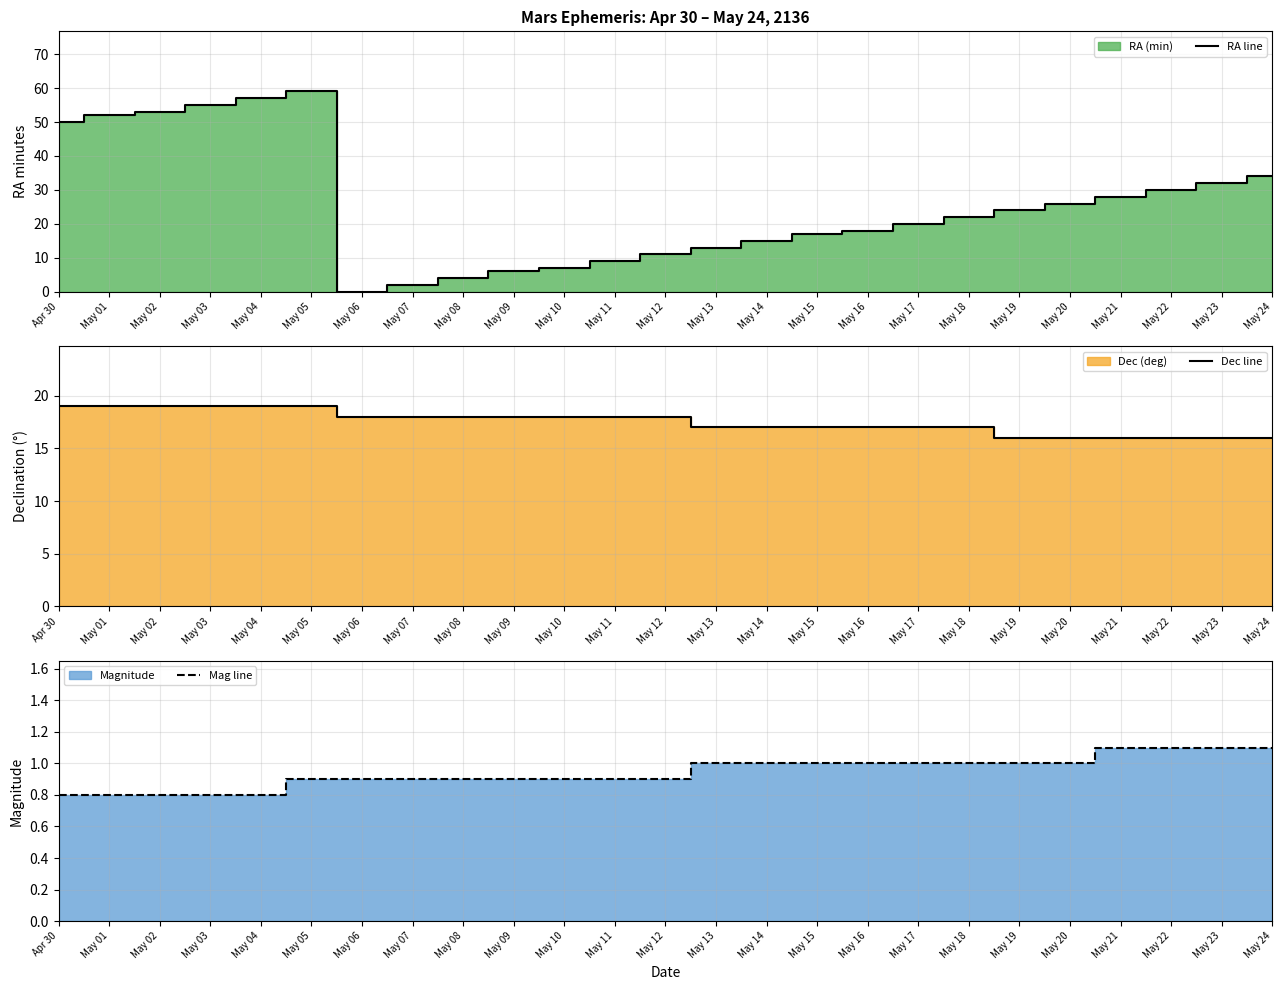

How many interior local peaks does the RA line series have?

1